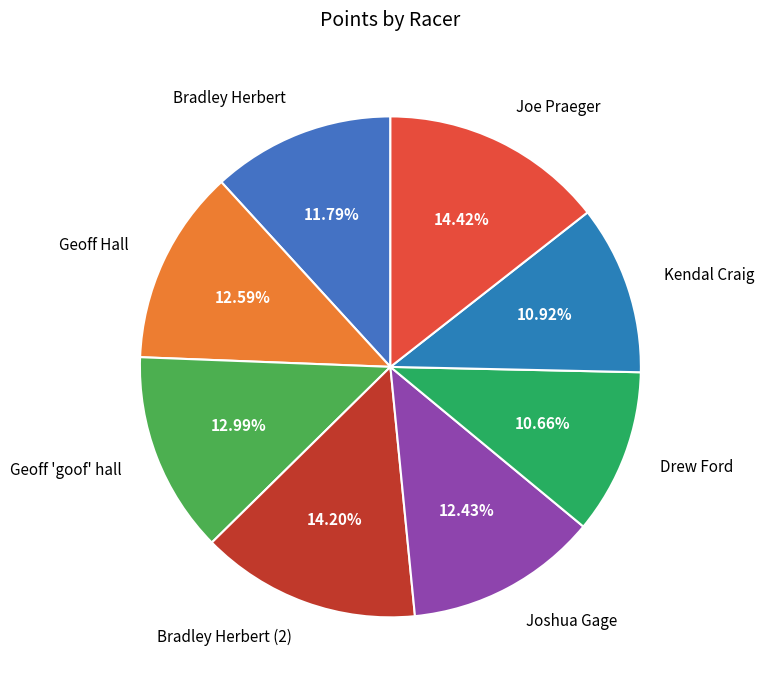

How many segments does this pie chart have?

8